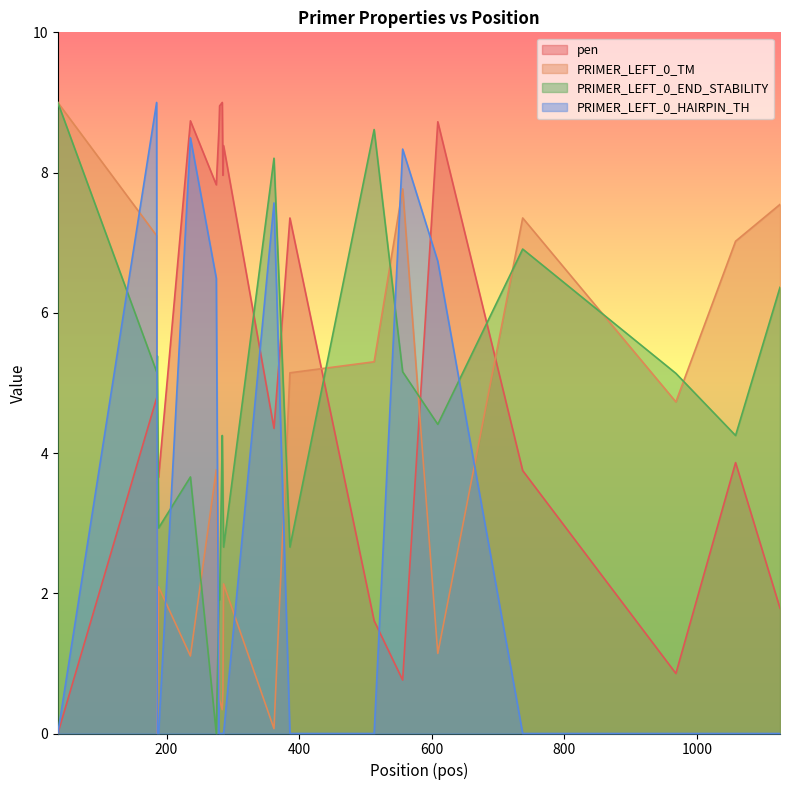

Does the chart display data point markers on the line(s)?

No